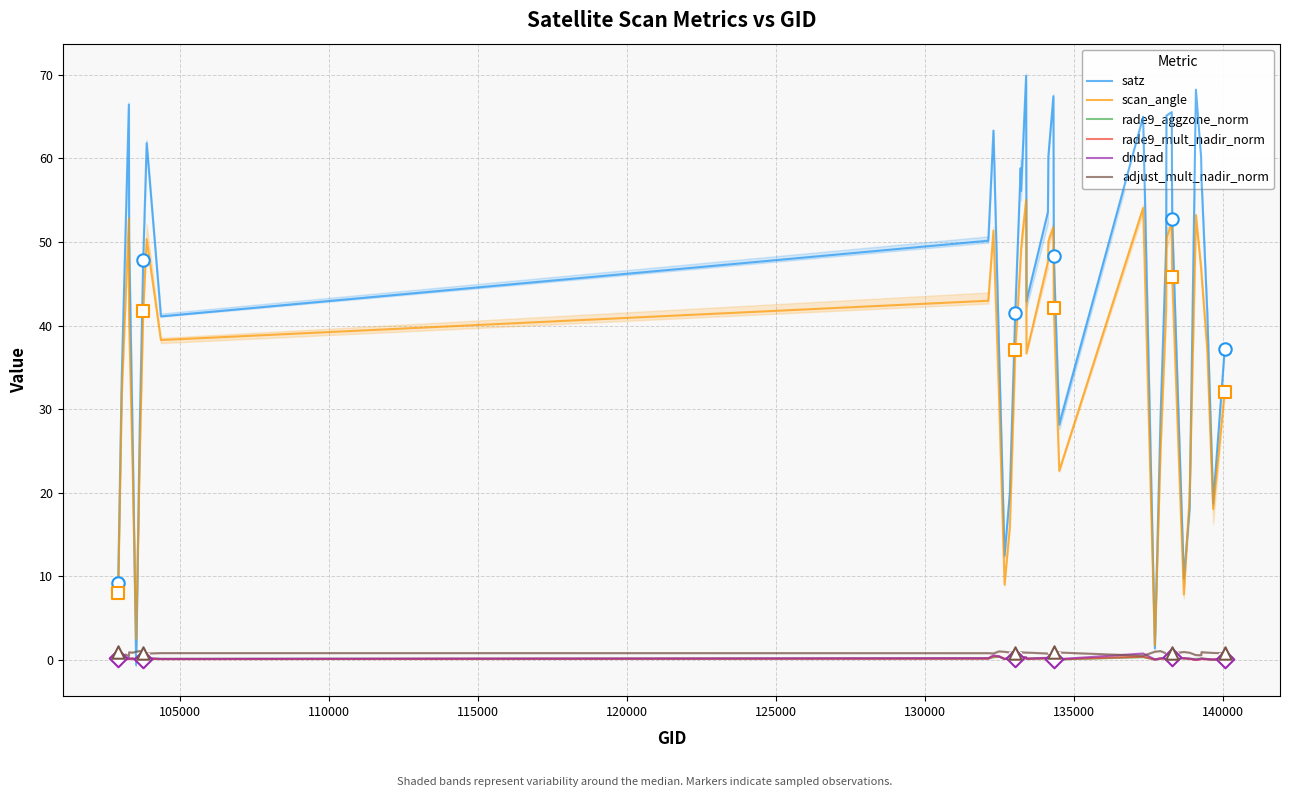

What are all the series names shown in the legend?

satz, scan_angle, rade9_aggzone_norm, rade9_mult_nadir_norm, dnbrad, adjust_mult_nadir_norm